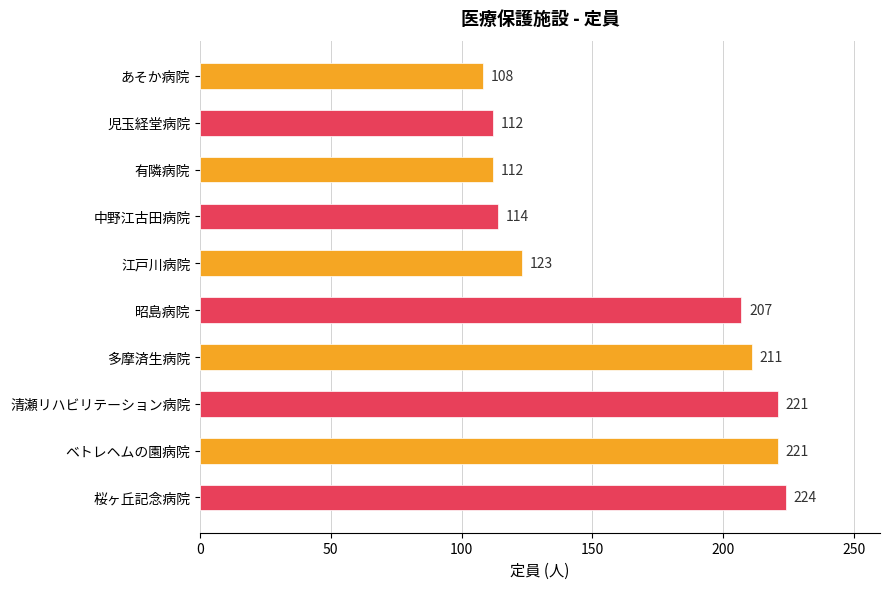

What is the difference between the maximum and minimum values?

116